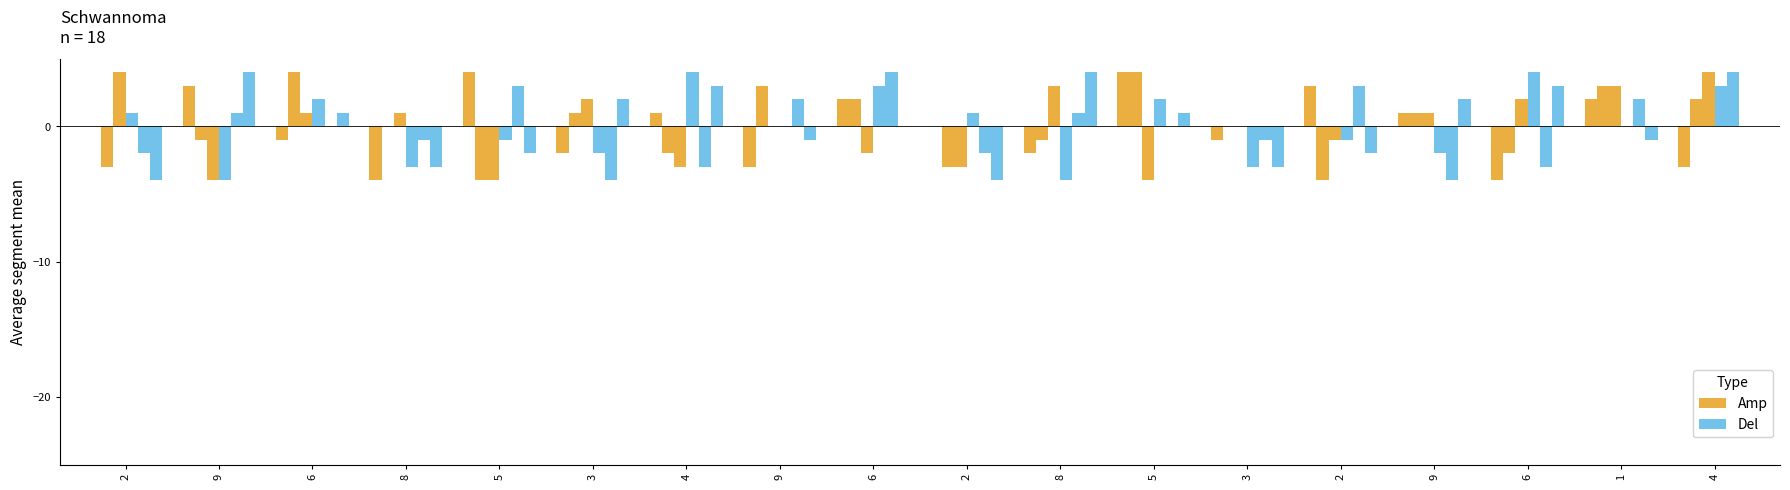

Is the value of Del at 6 greater than the value of Amp at 2?

Yes